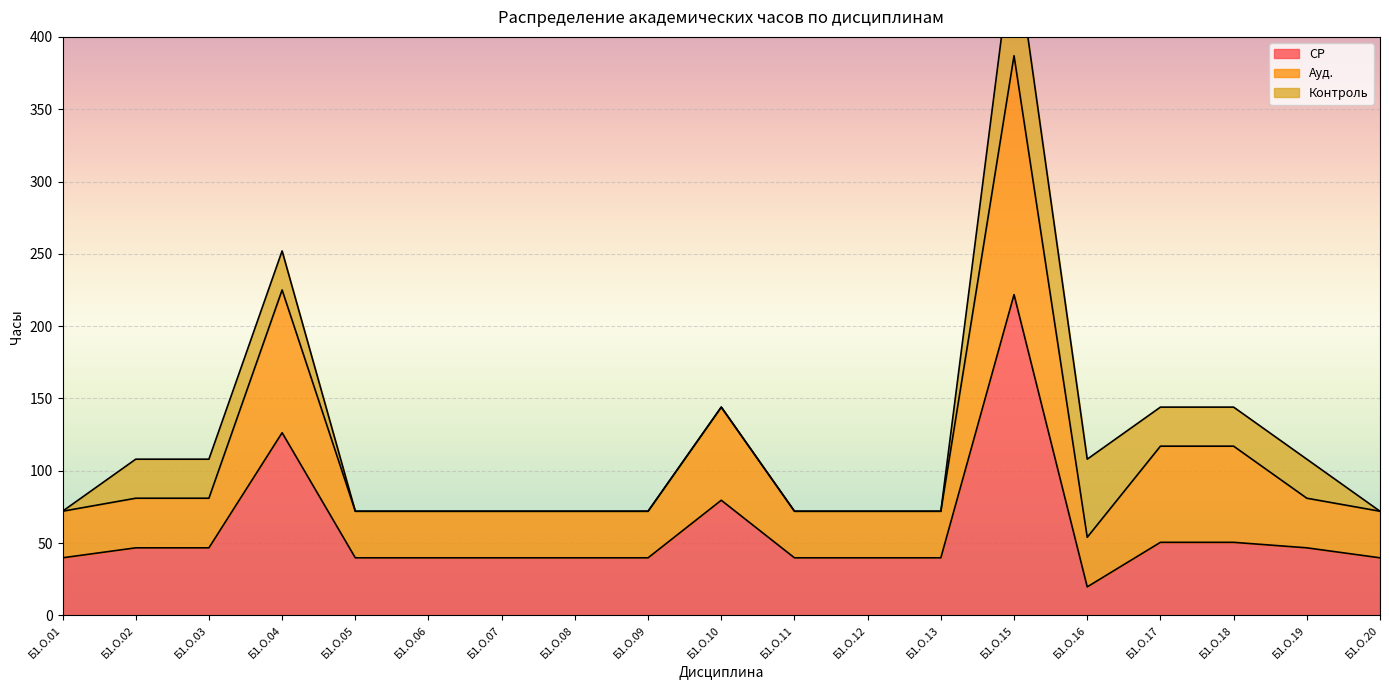

True or false: Ауд. and СР intersect in this chart.

False